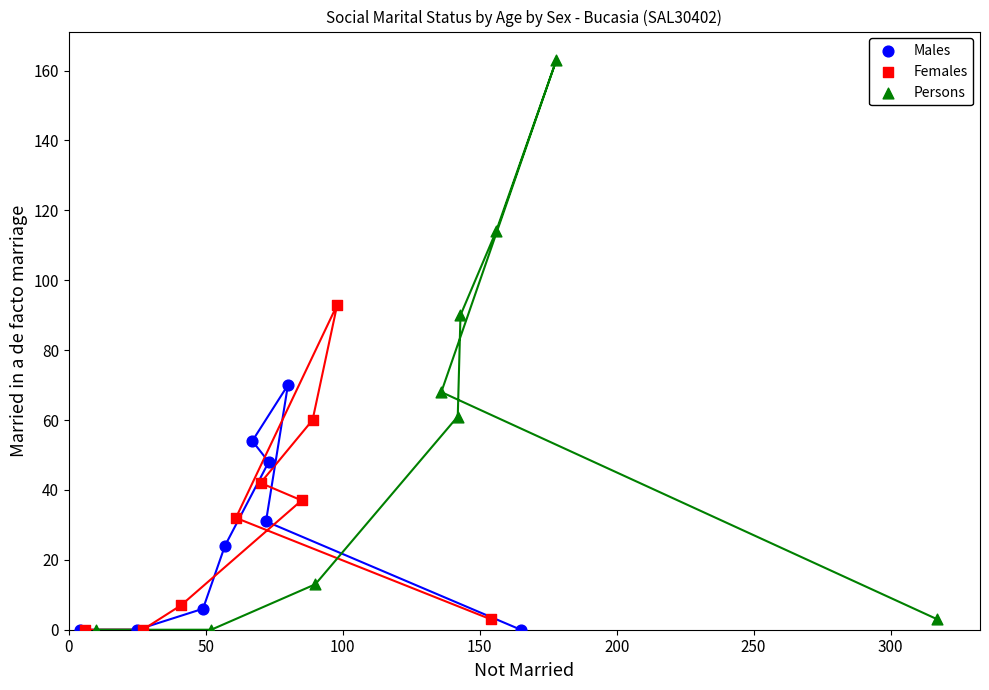

What are all the series names shown in the legend?

Males, Females, Persons